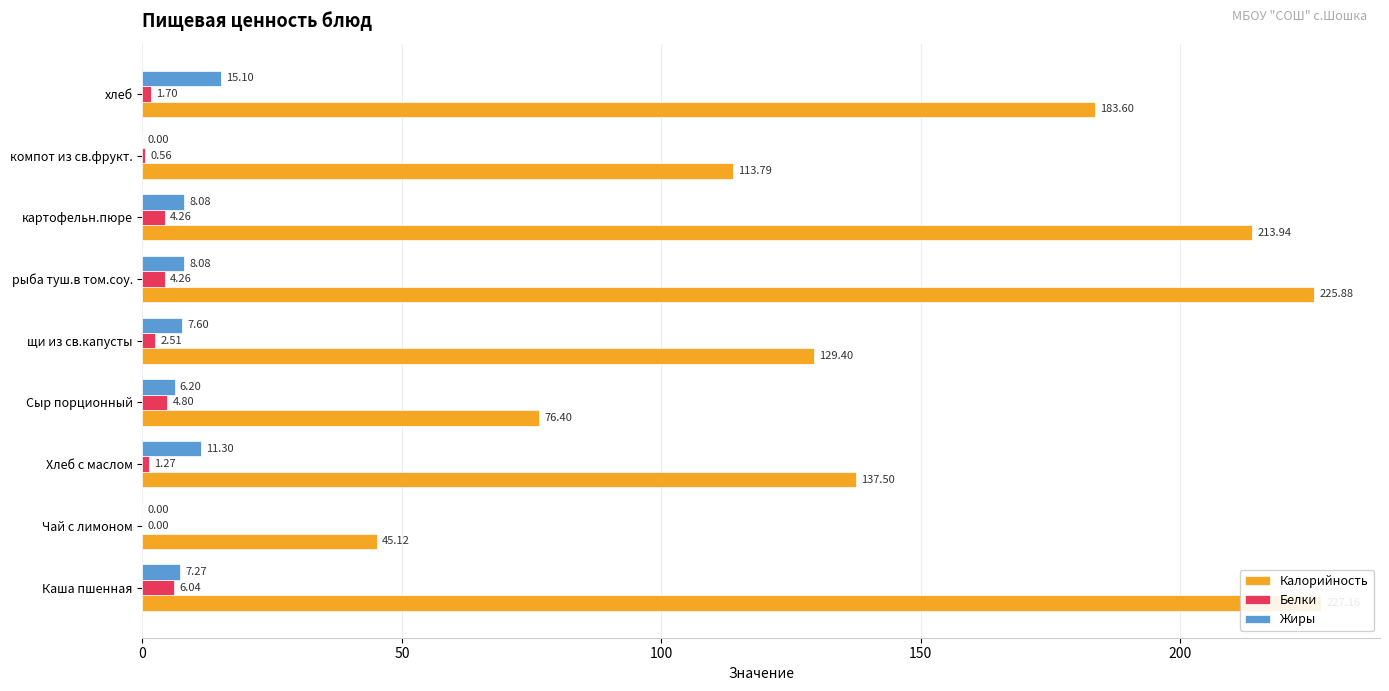

The Калорийность series shows 137.5 at 100. True or false?

True